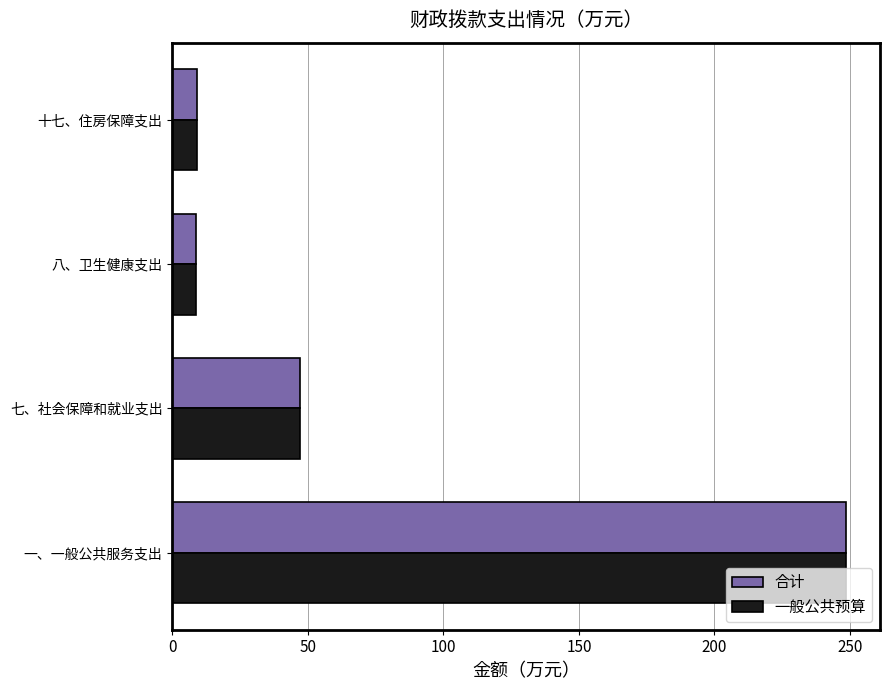

What is the smallest value displayed?

8.7